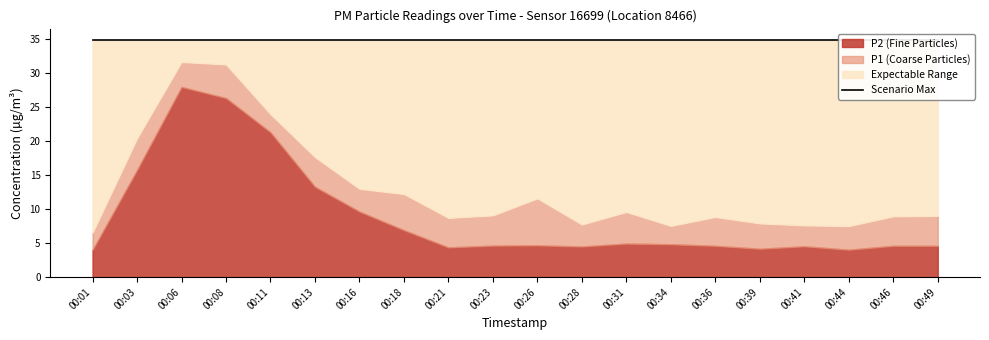

Which label corresponds to the smallest value in the chart?

00:01